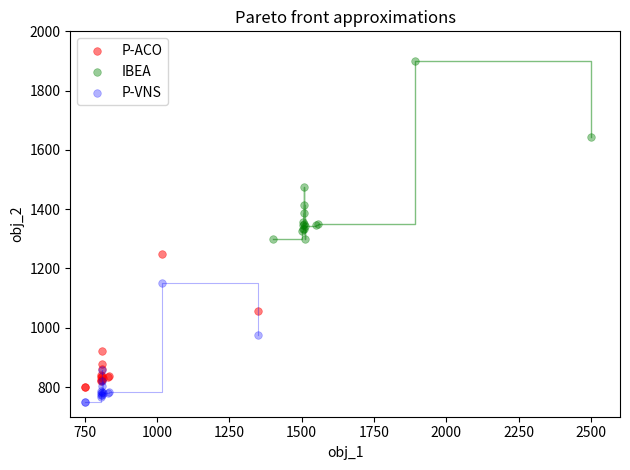

Which series has the widest spread of Y values?

IBEA